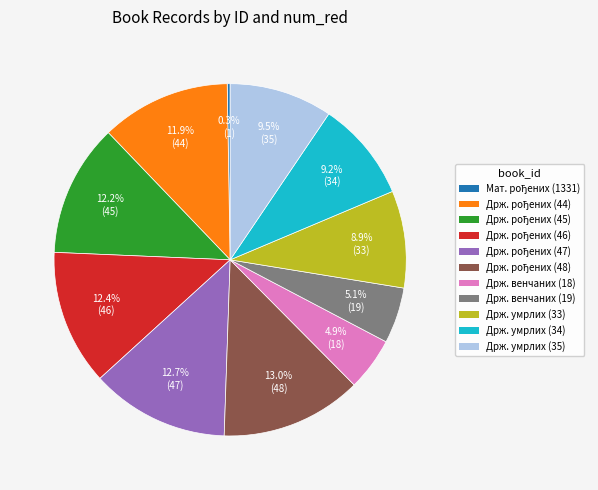

Is there a majority slice in this chart?

No